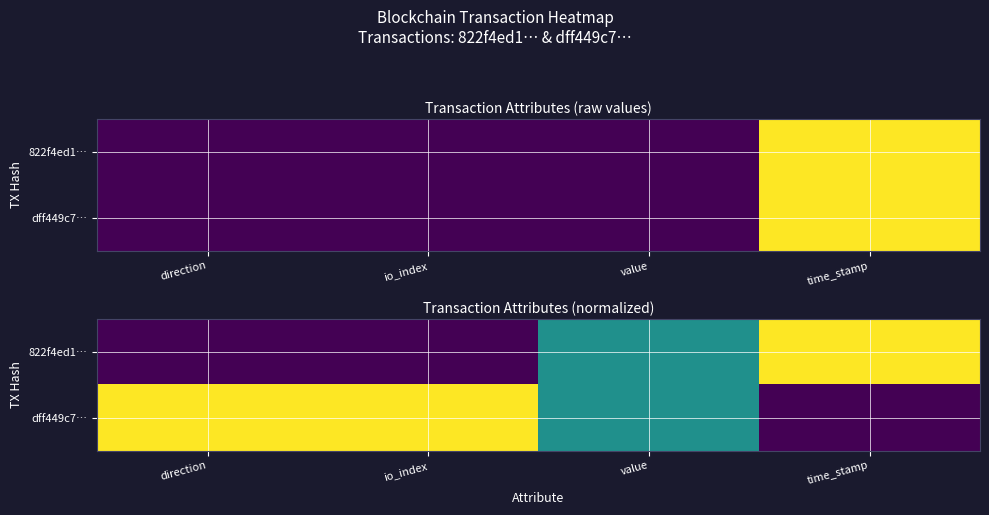

What is the average value of the dff449c7… series?

0.6